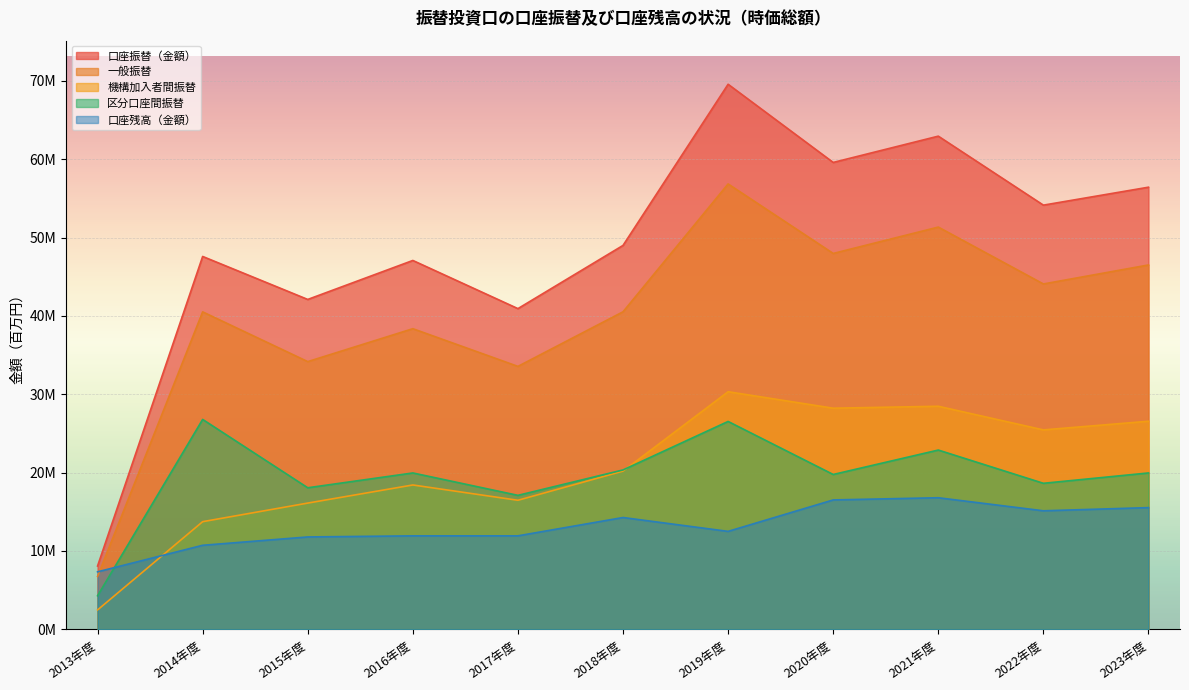

What is the value of the 区分口座間振替 point at the 10th from the left?

18632607